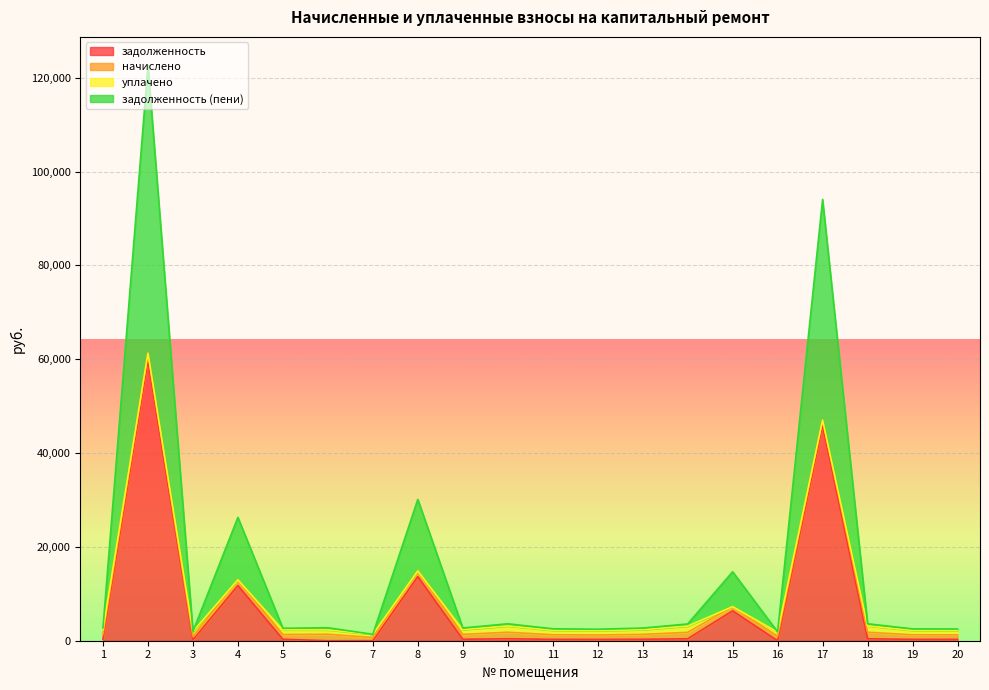

What are all the series names shown in the legend?

задолженность, начислено, уплачено, задолженность (пени)